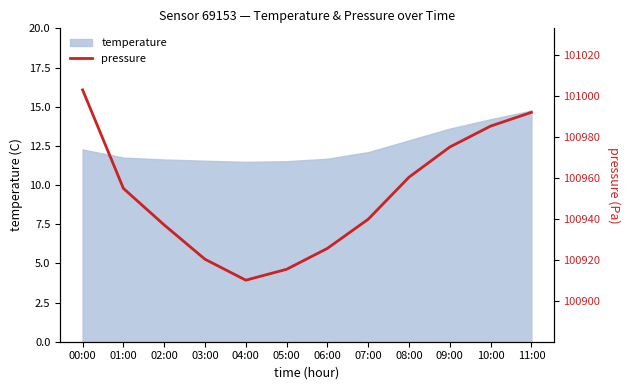

What is the highest value of the temperature series?

14.8